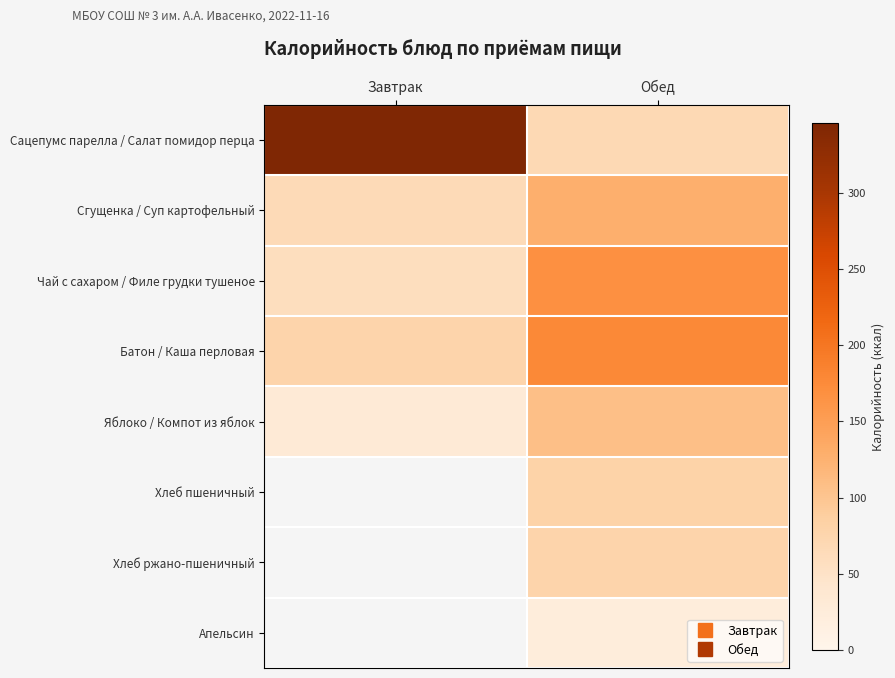

At which category is the sum across all series the highest?

Обед